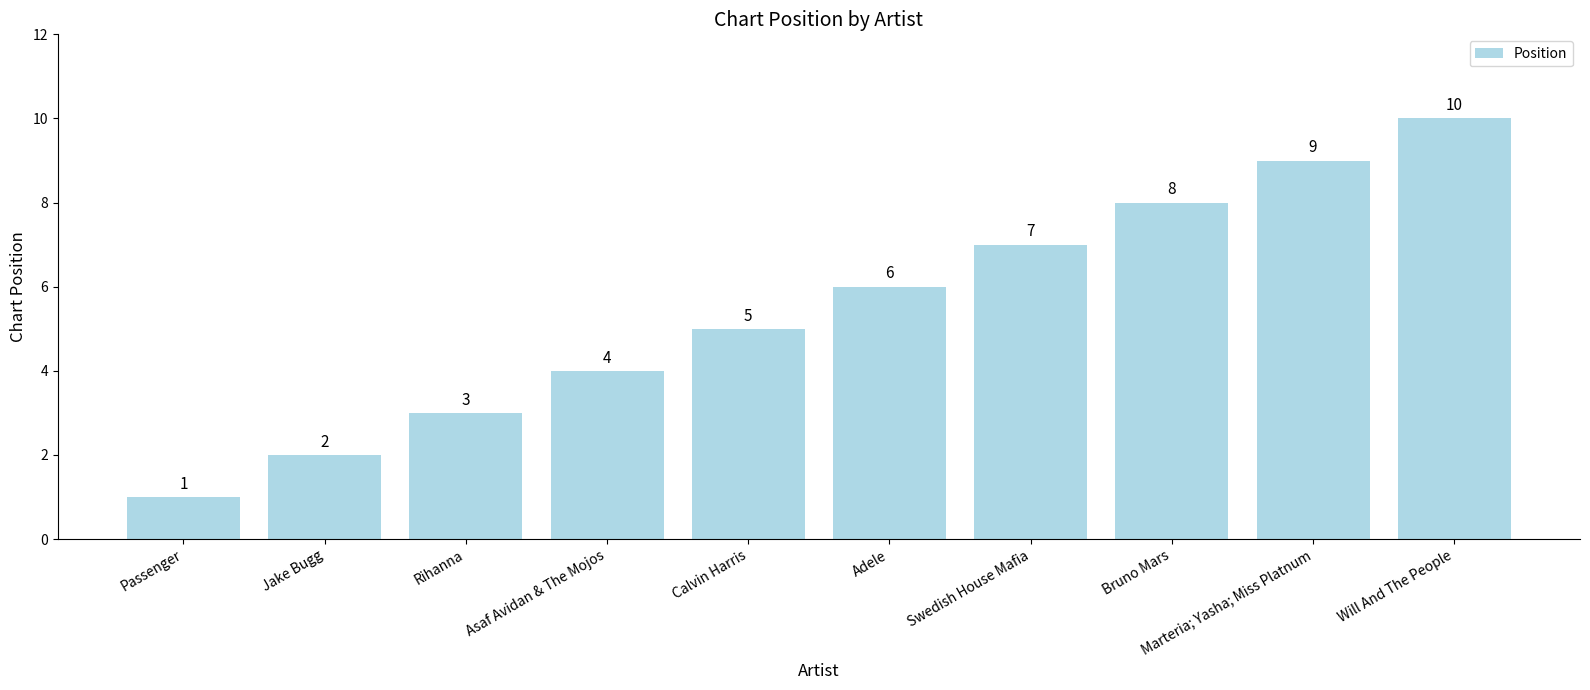

What is the approximate value at Passenger?

1